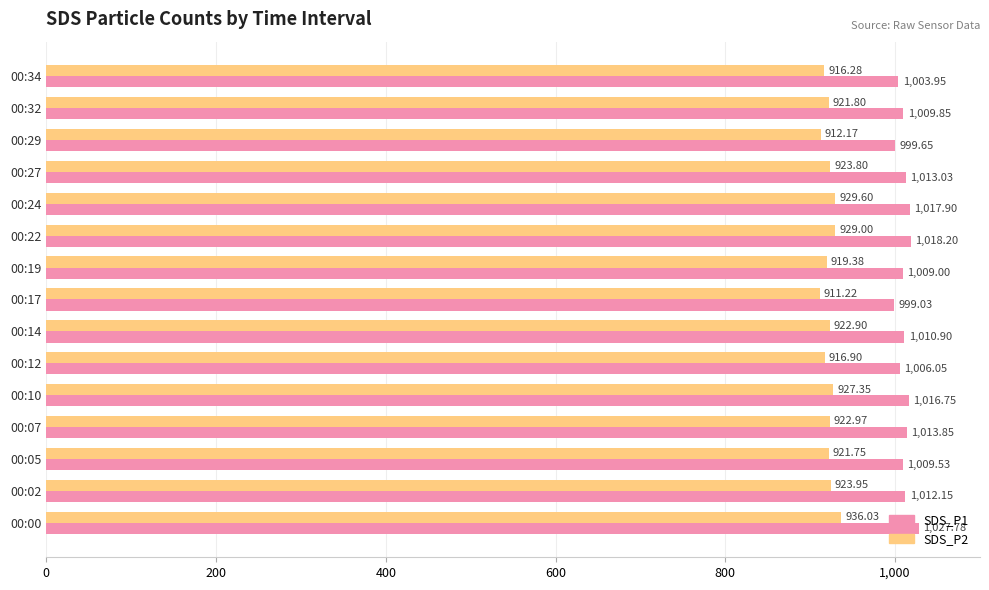

Rank the series by their maximum value, from lowest to highest.

SDS_P2, SDS_P1